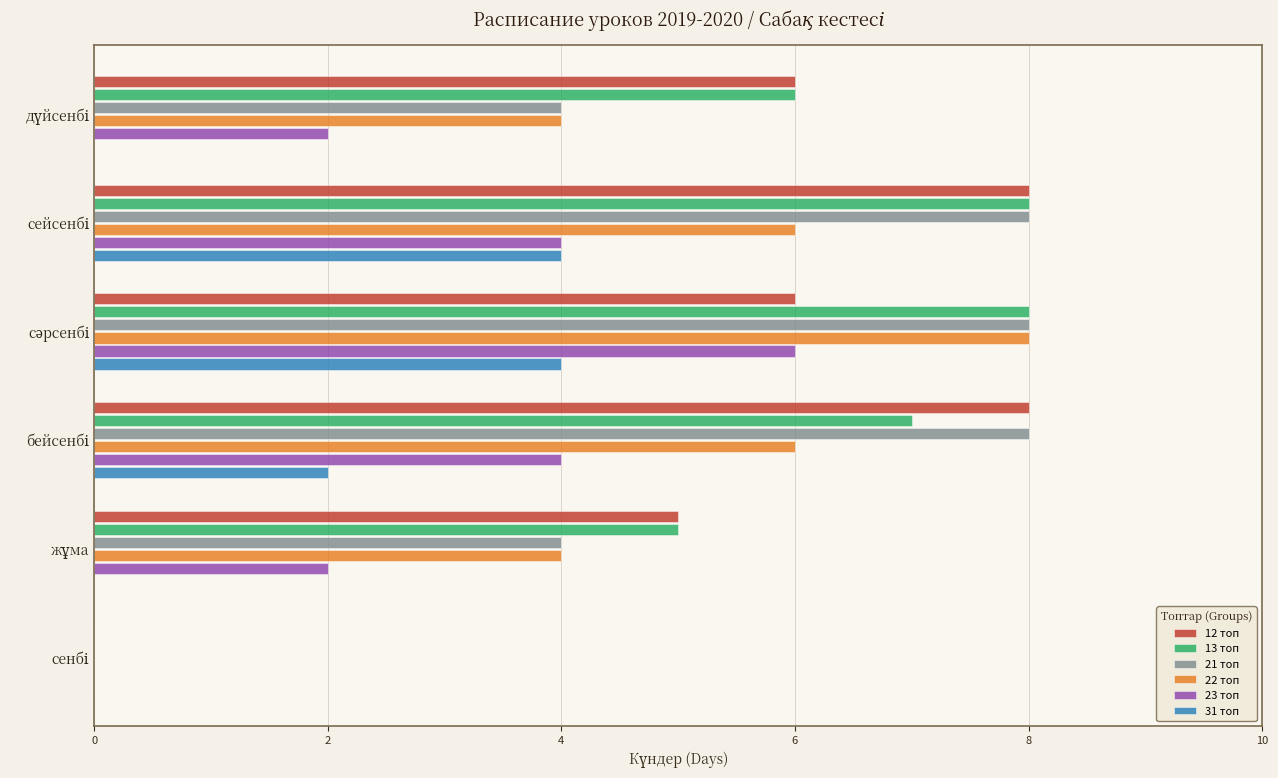

How many values in 22 топ are above zero?

5